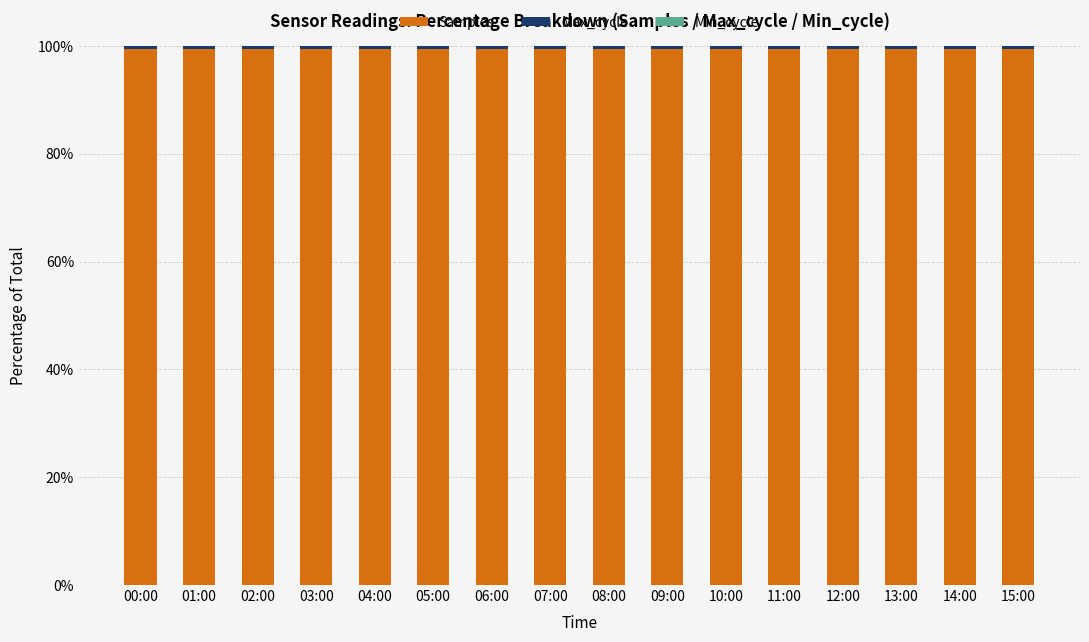

The value of Samples at 03:00 is 99.5. True or false?

True